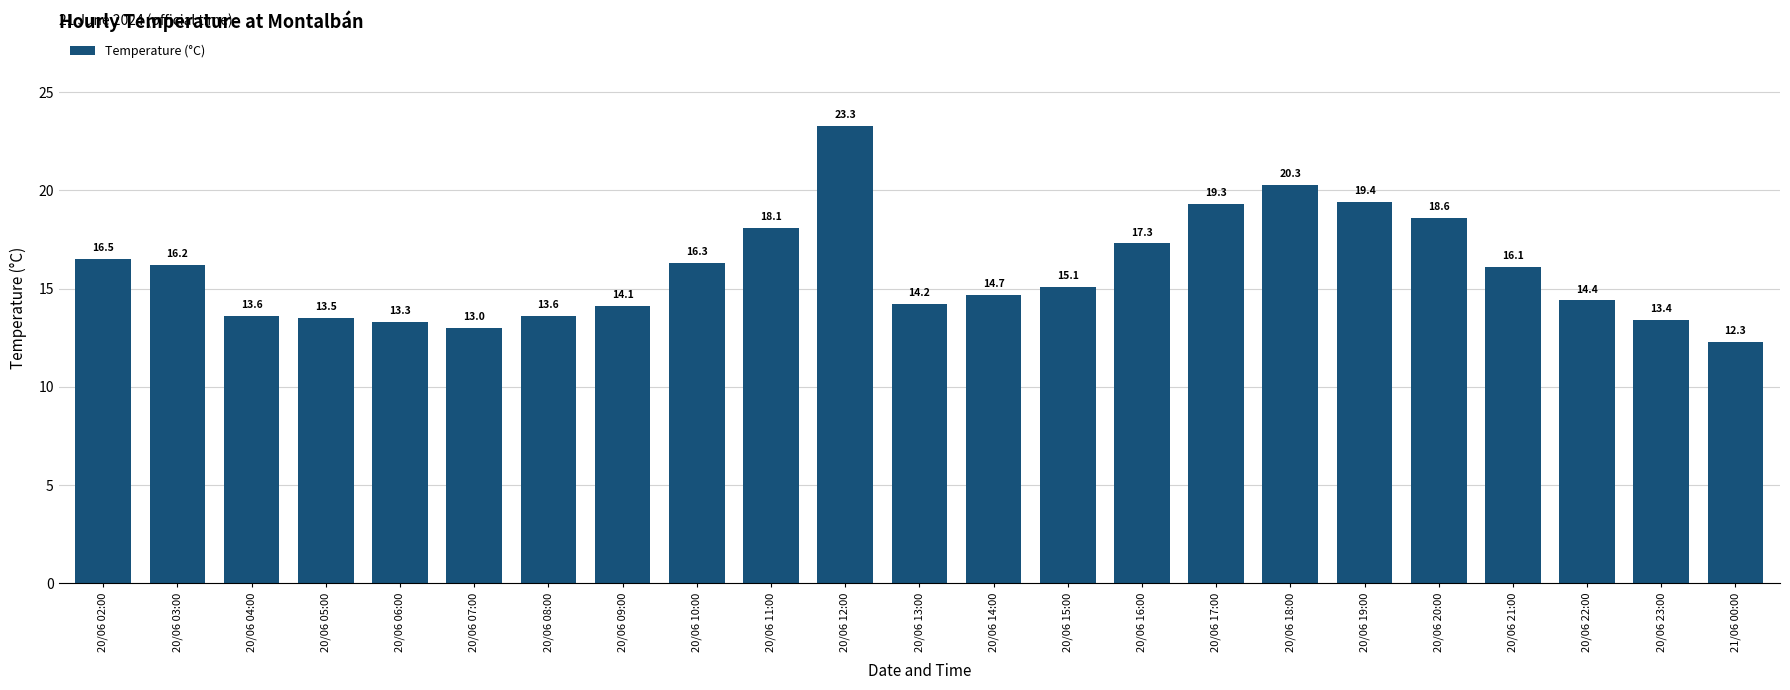

At which label is the value closest to 17?

20/06 16:00